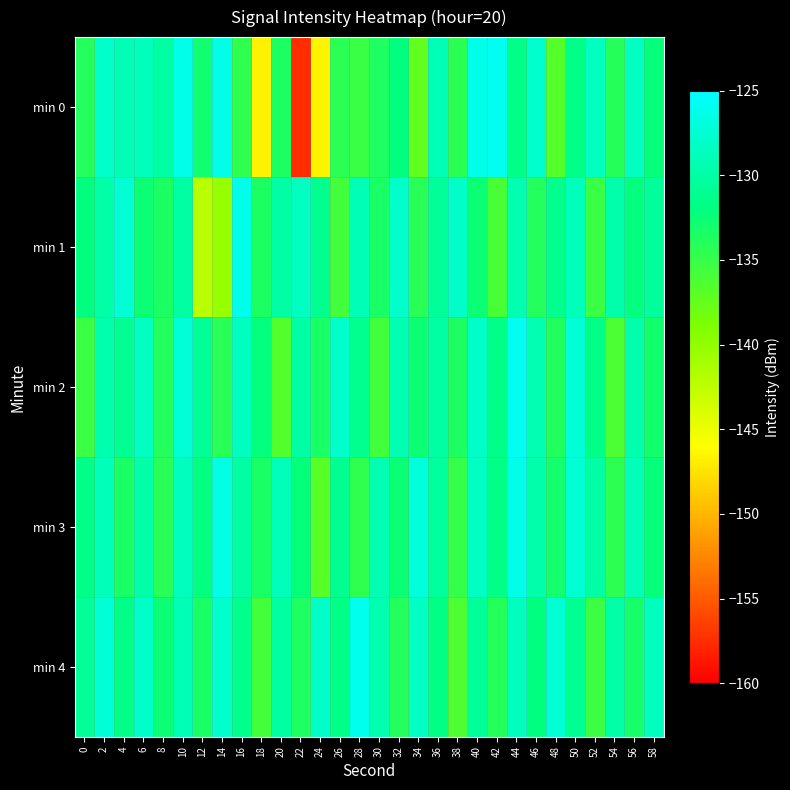

How many categories are shown in the chart?

30